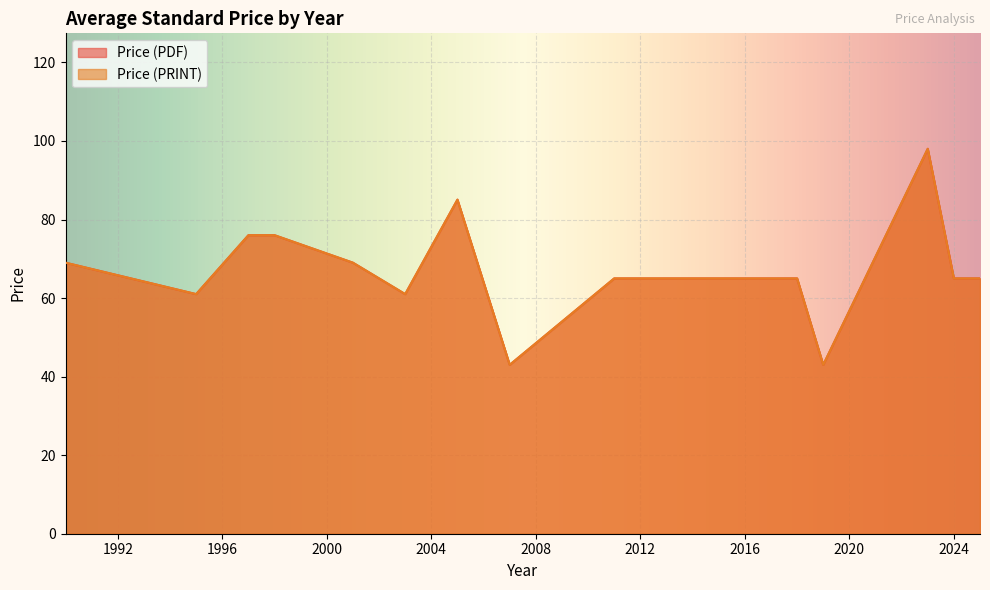

What value does the Price (PDF) series have at 2016?

65.0